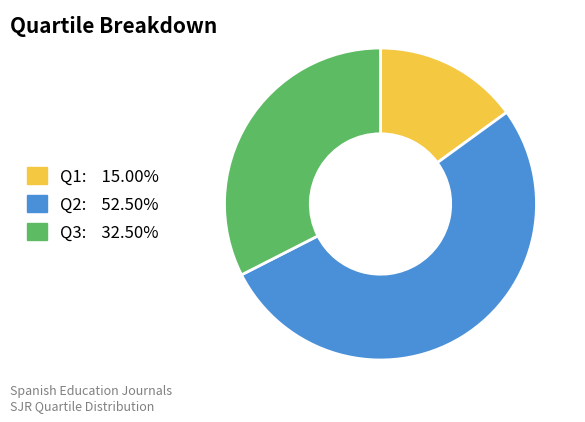

Does any single category account for the majority?

Yes